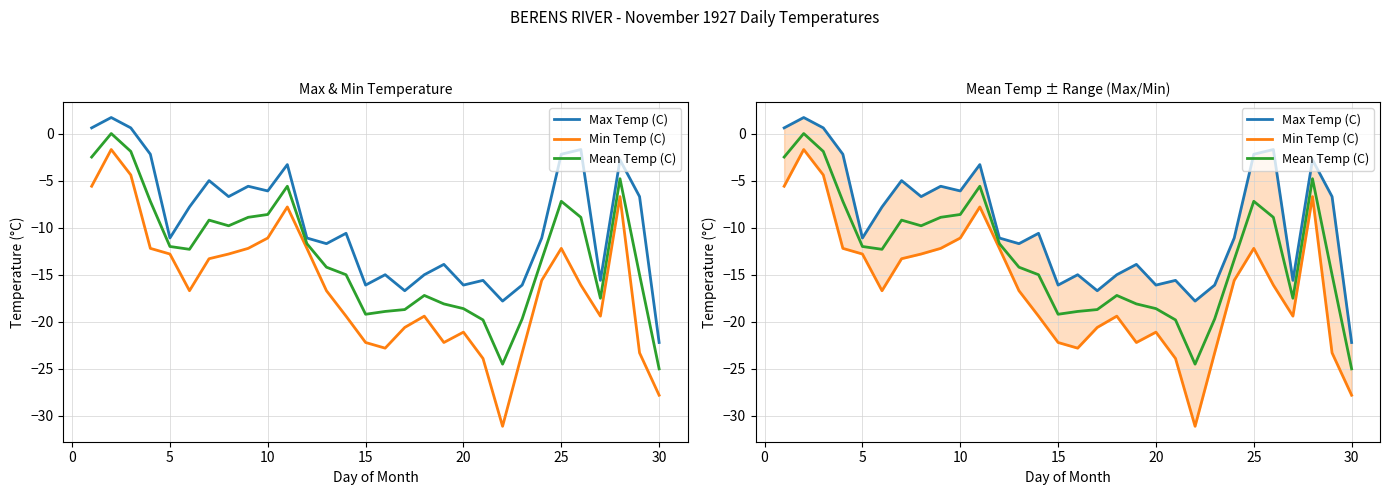

What is the value of the Max Temp (C) point at the 18th from the left?

-15.0